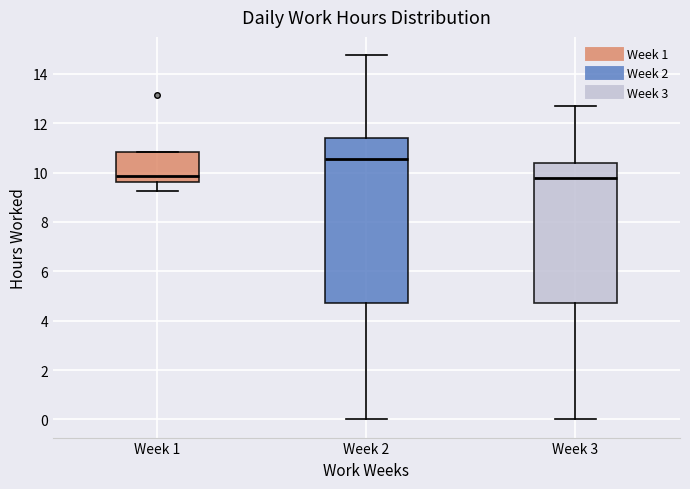

Comparing the boxes themselves (not the whiskers), which one is the tallest?

Week 2